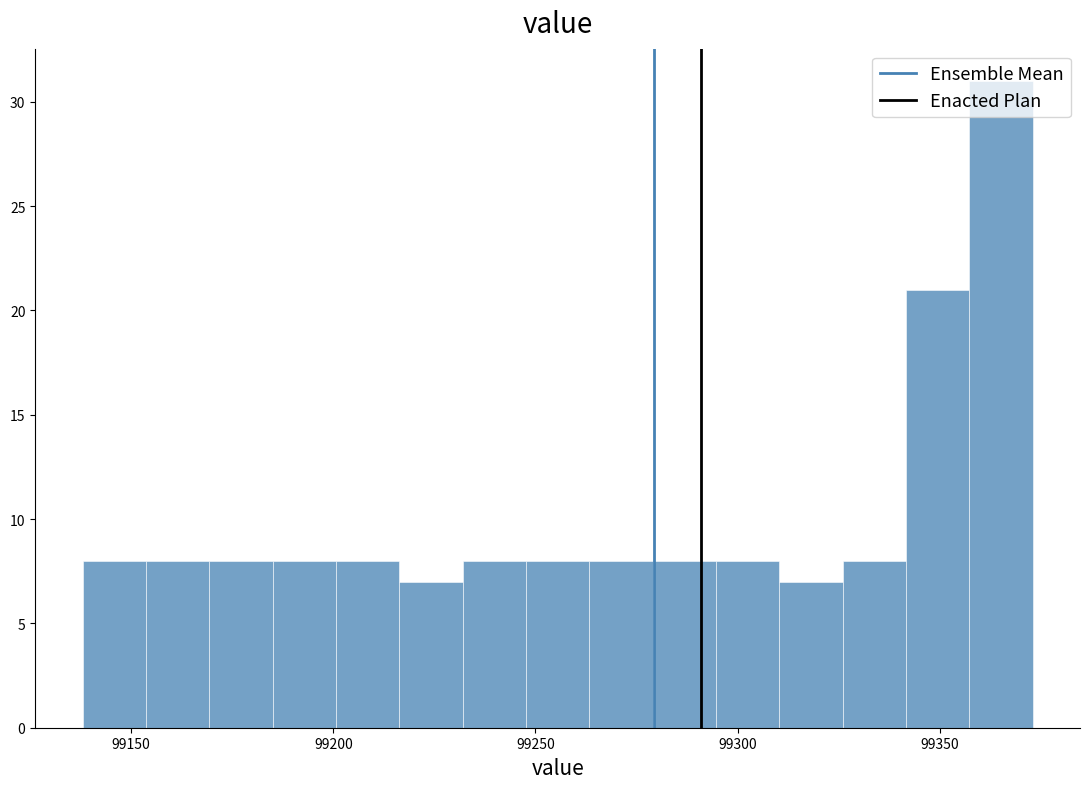

Read against the x-axis, roughly where is the centre of the tallest bar?

99365